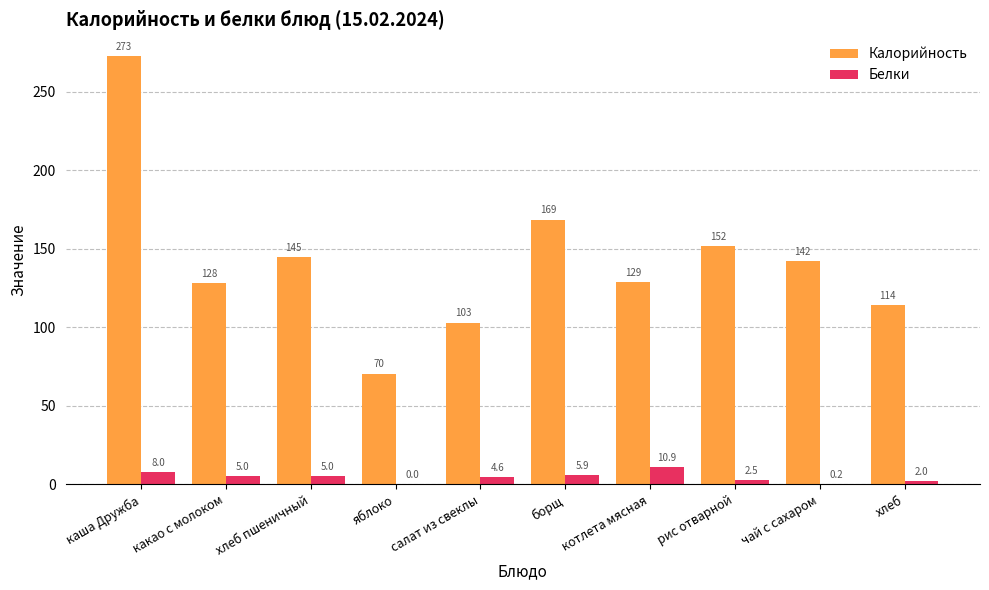

How many categories are shown in the chart?

10